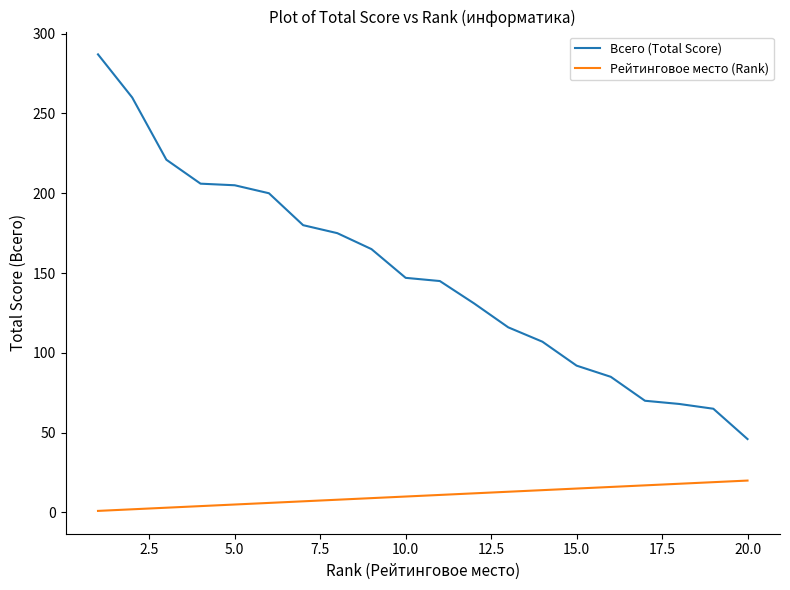

What is the minimum value shown in the chart?

1